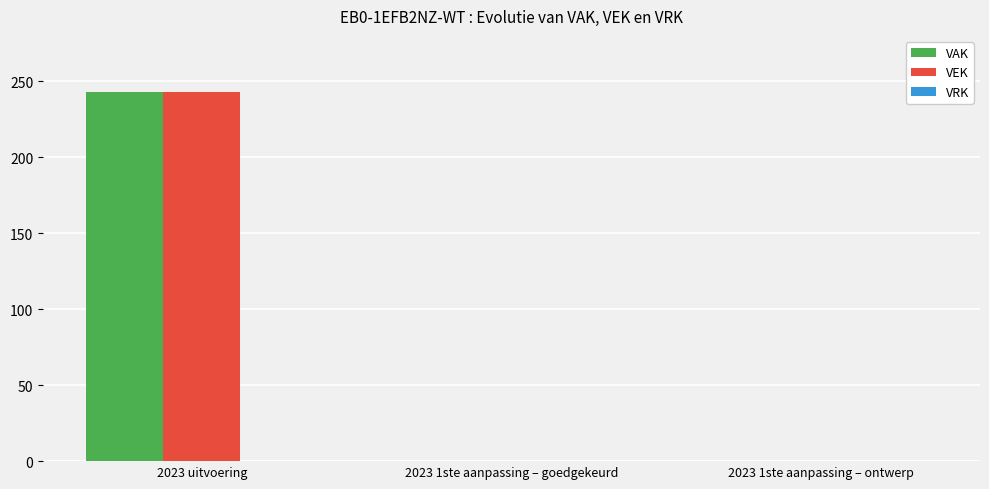

At which category is the sum across all series the highest?

2023 uitvoering